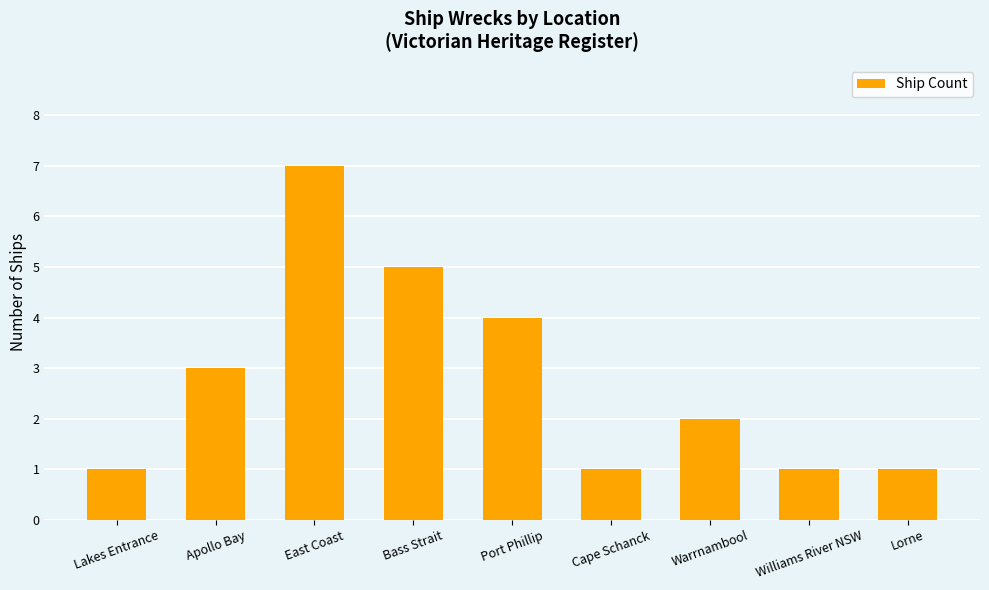

How many bars are there in total?

9